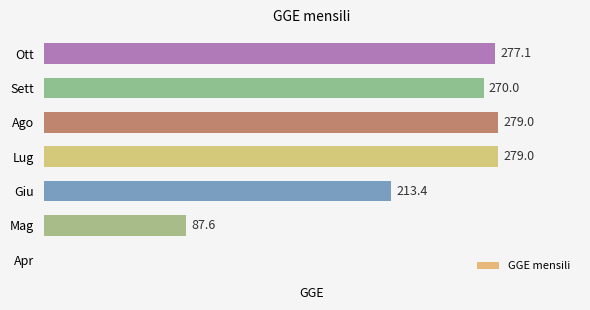

Between Sett and Mag, which is larger?

Sett